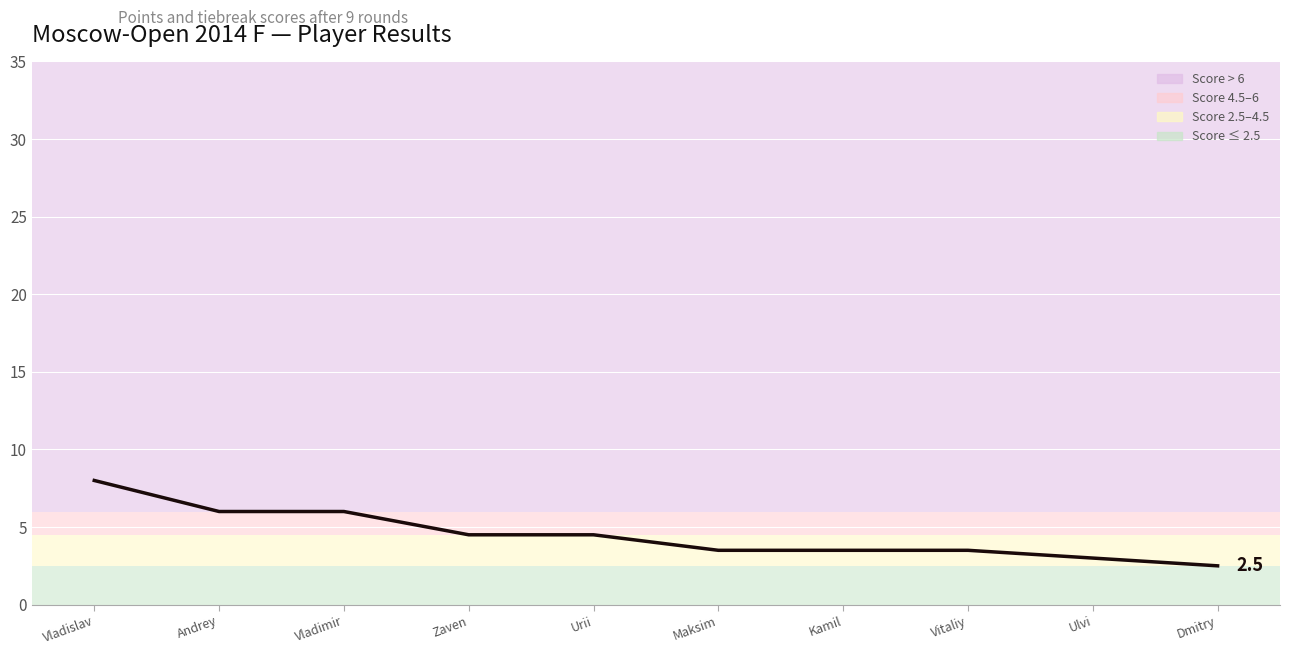

What is the difference between the second highest and minimum values?

3.5